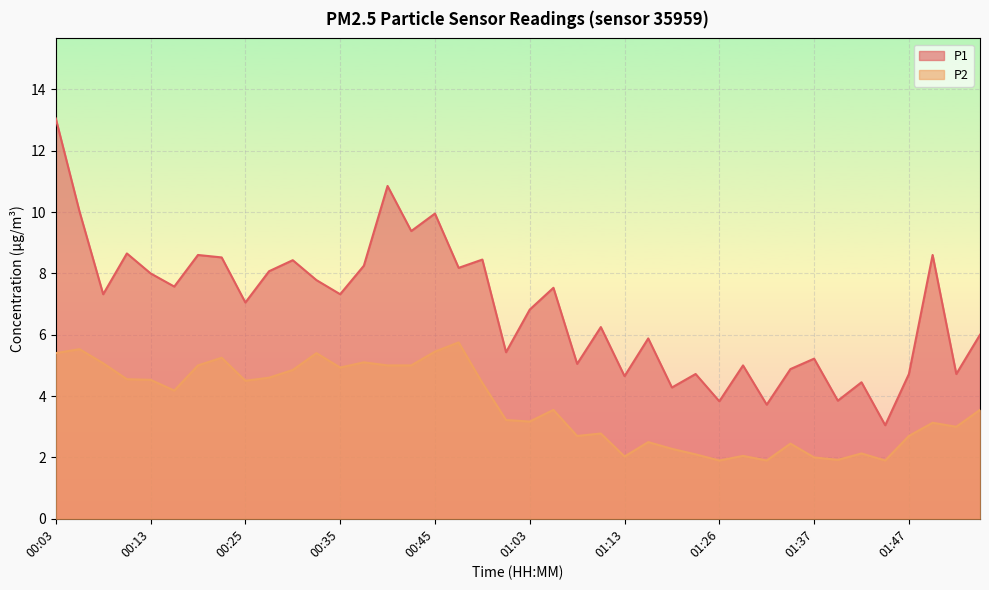

Rank the series by their average value, from lowest to highest.

P2, P1